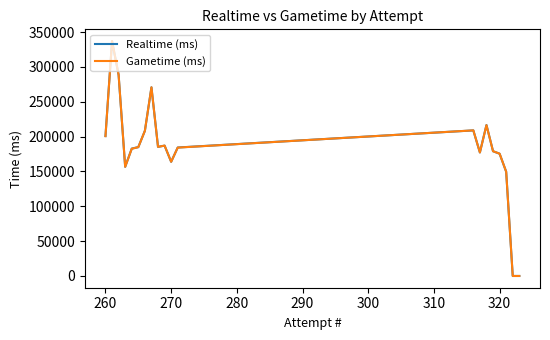

How many lines are shown in the chart?

2